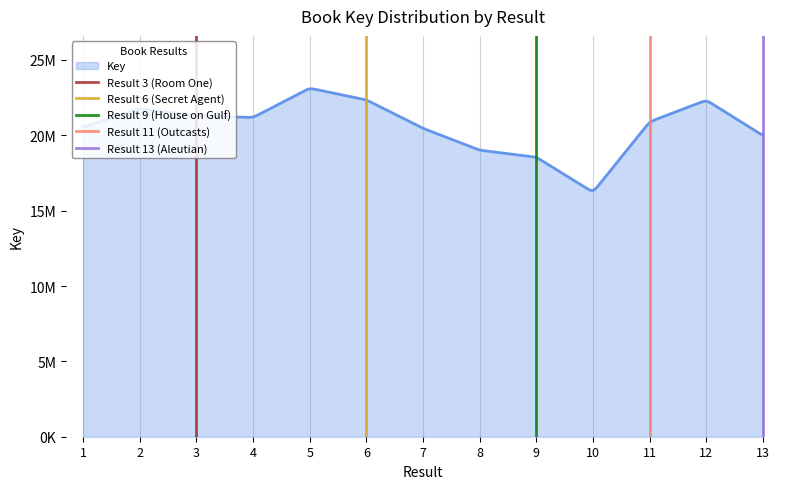

How many series are shown in this chart?

5